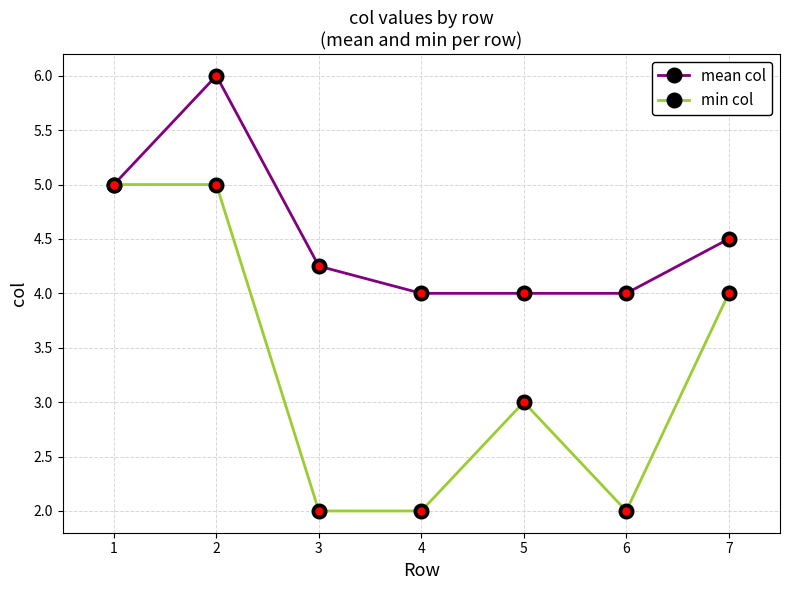

What is the lowest value of the mean col series?

4.0